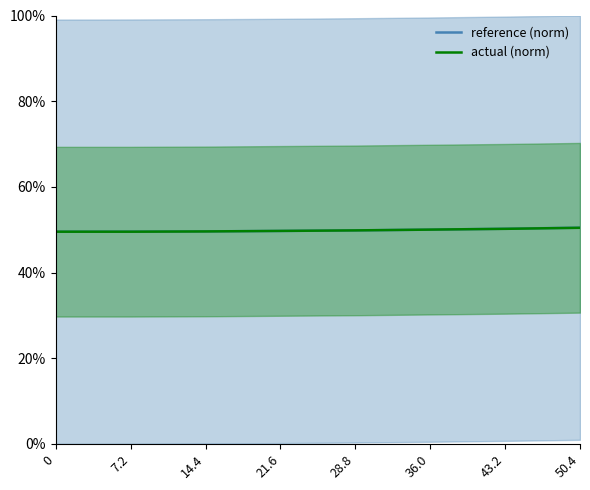

True or false: actual (norm) and reference (norm) intersect in this chart.

True